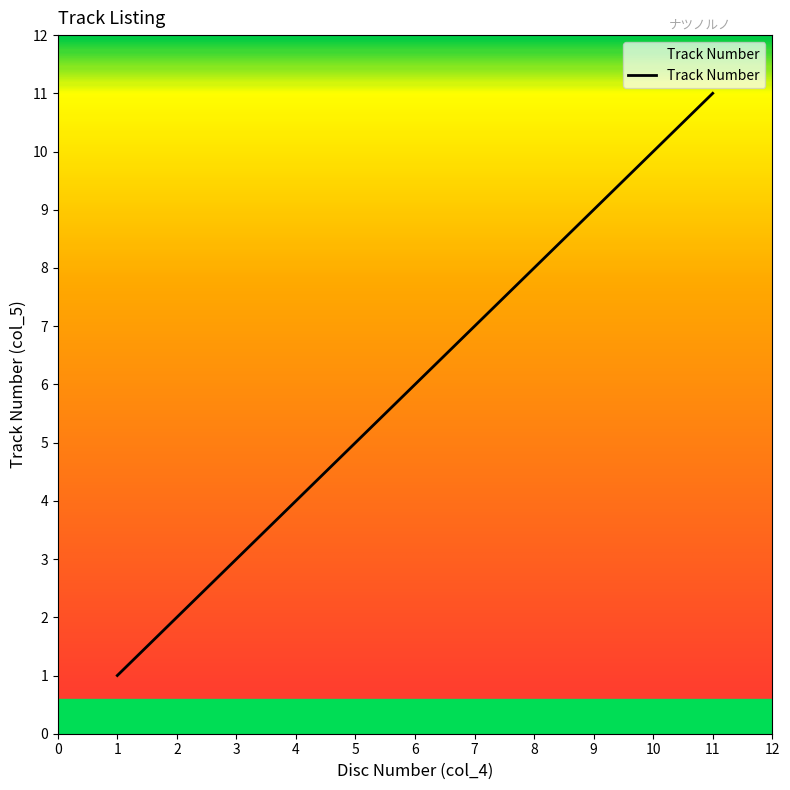

What is the change in value from 2 to 7?

+5